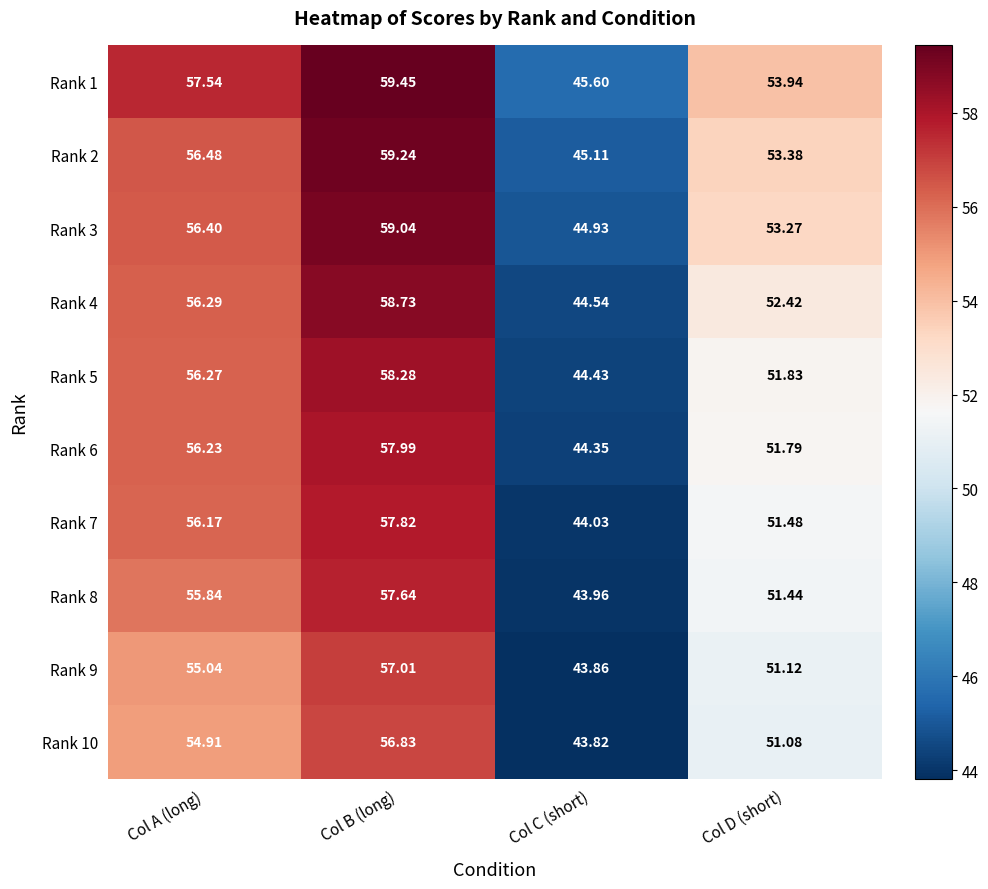

Which category has the highest value in the Rank 5 series?

Col B (long)